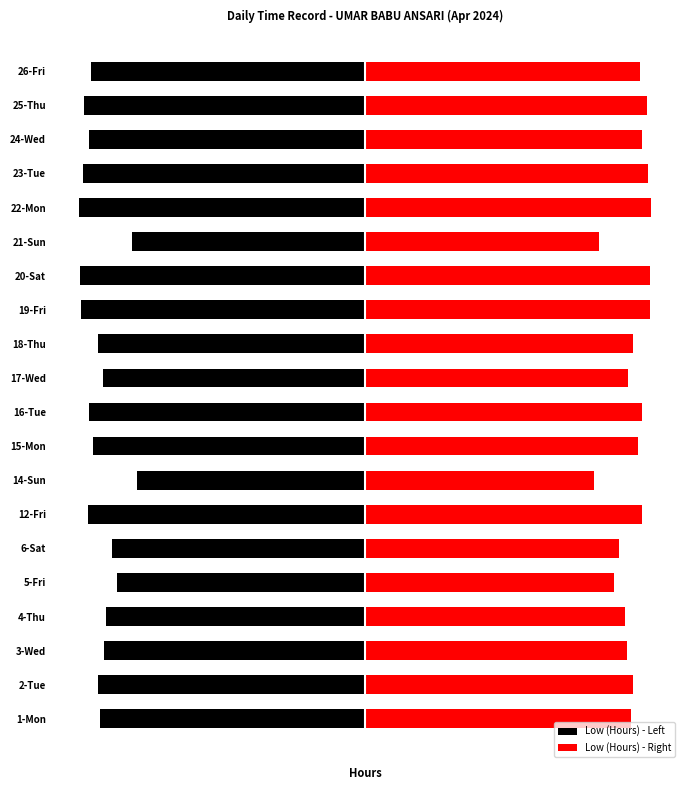

What is the sum of the Low (Hours) - Left values at 4-Thu and 5-Fri?

-21.1